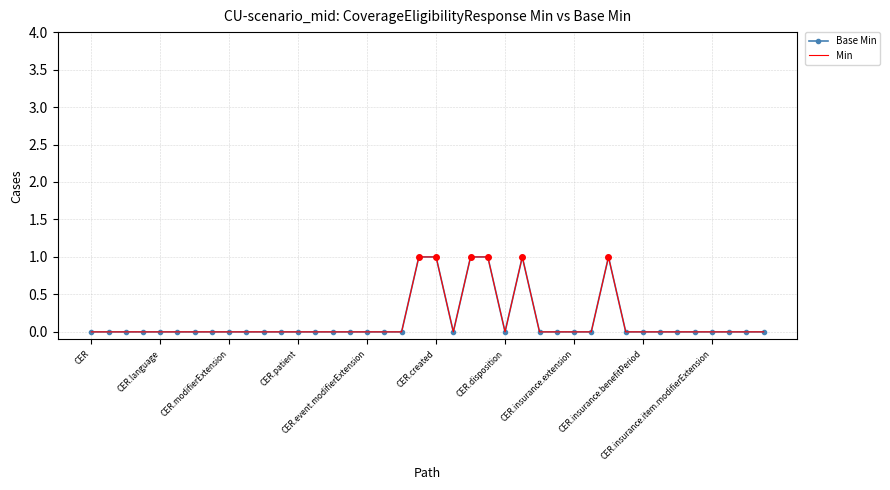

Which series has the largest total across all categories?

Base Min